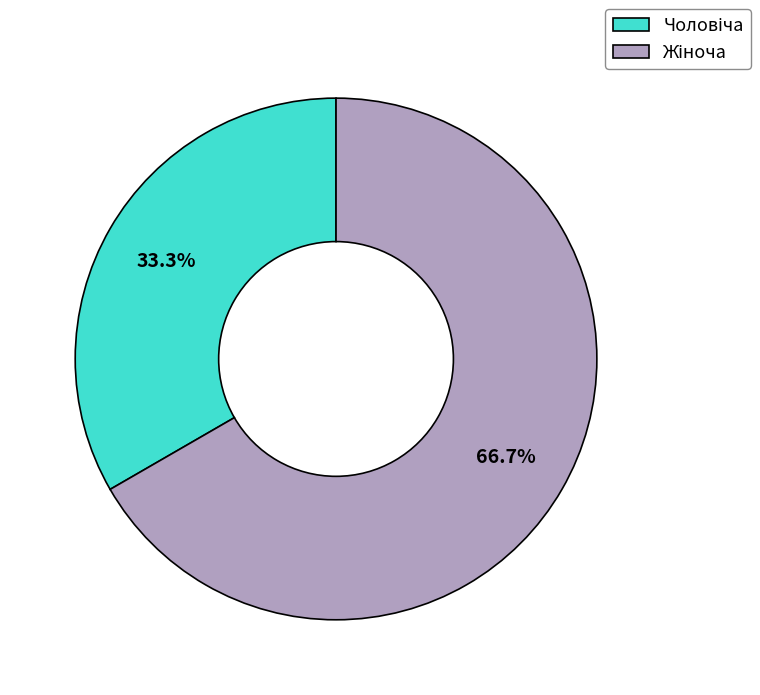

Does any single category account for the majority?

Yes